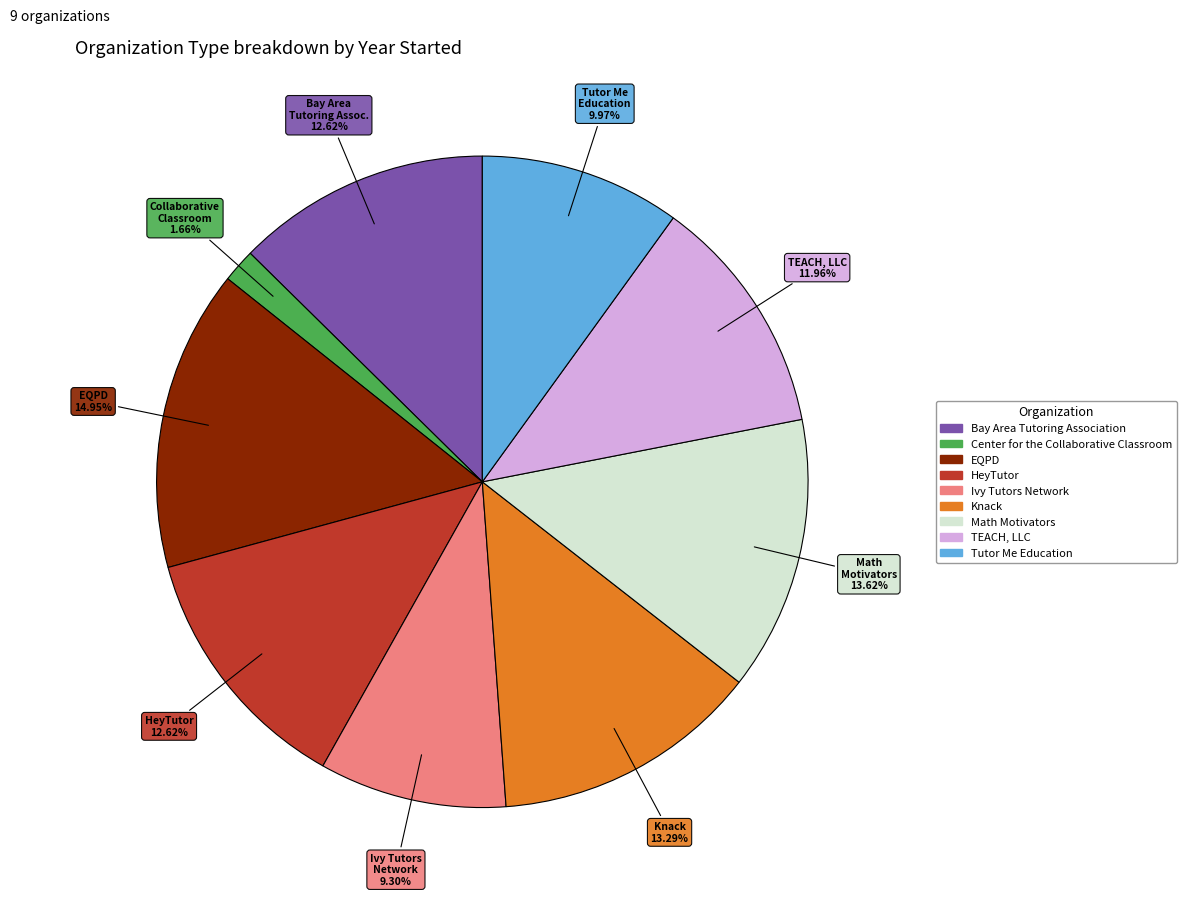

Is there a majority slice in this chart?

No